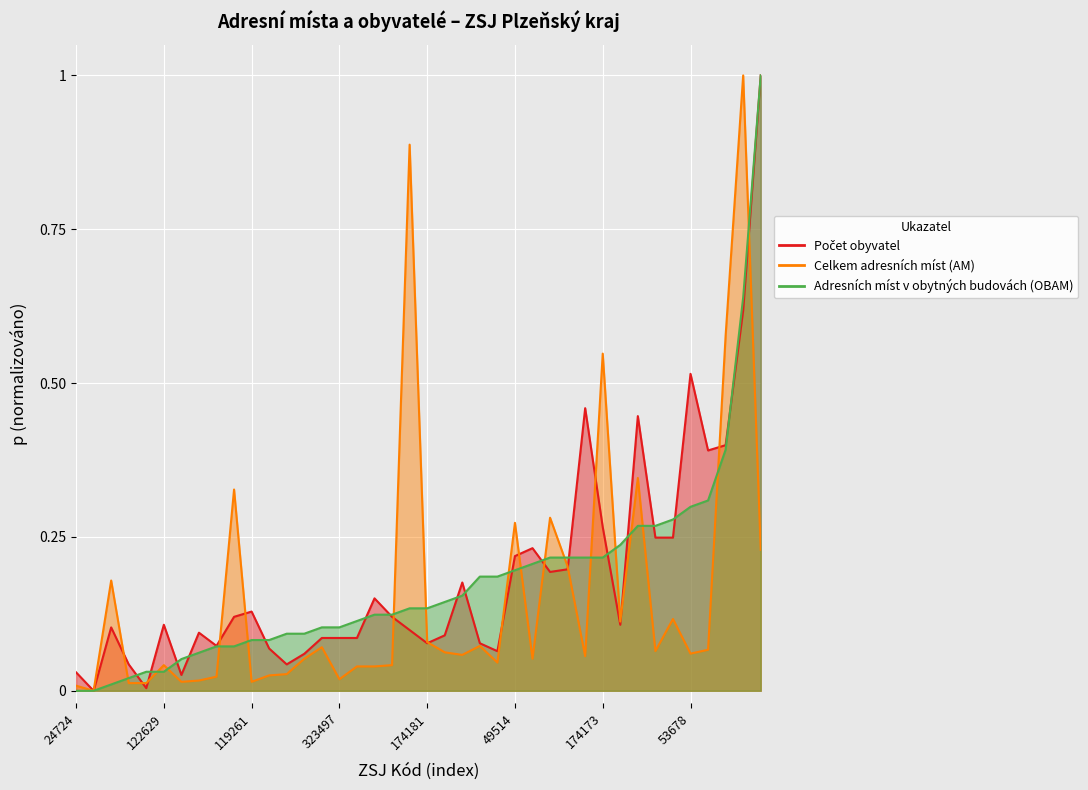

What is the value of the Adresních míst v obytných budovách (OBAM) point at the 12th from the left?

0.1